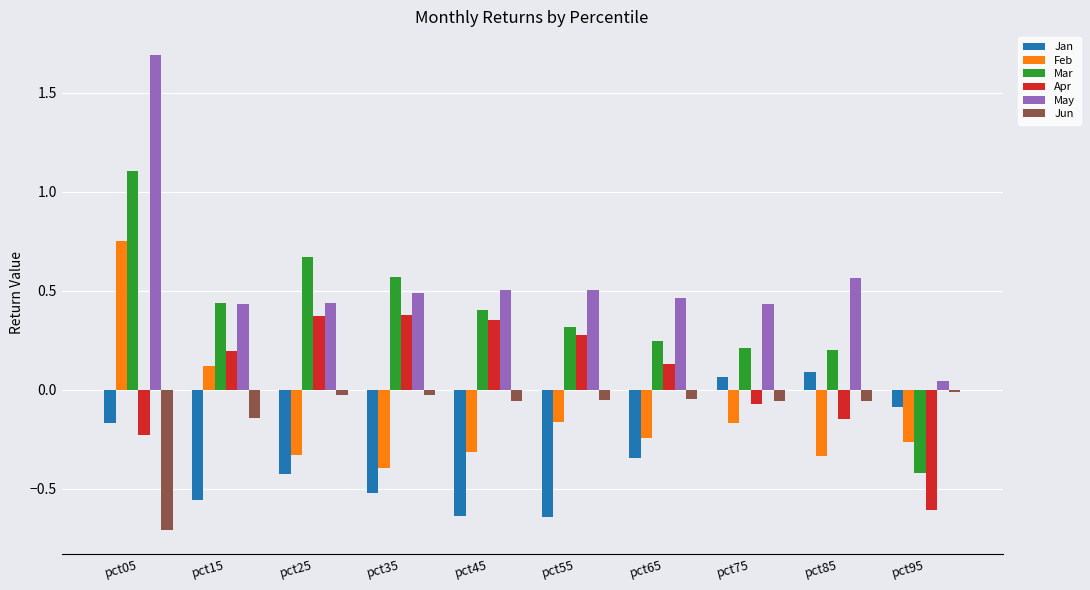

What is the minimum value for Jun?

-0.7